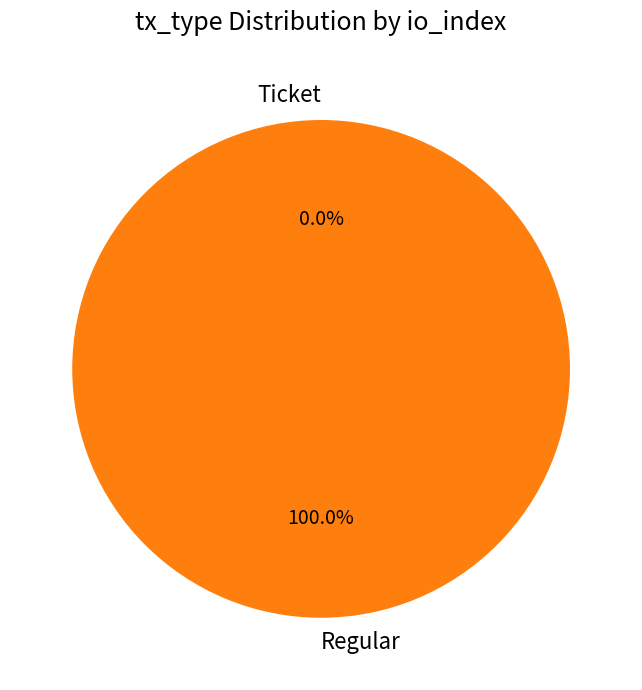

Does any single category account for the majority?

Yes